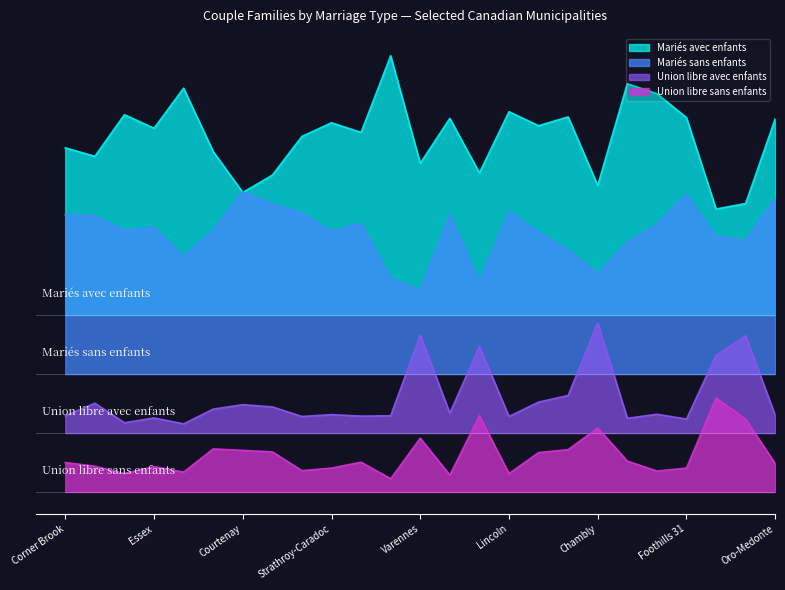

How many distinct data groups are displayed?

4